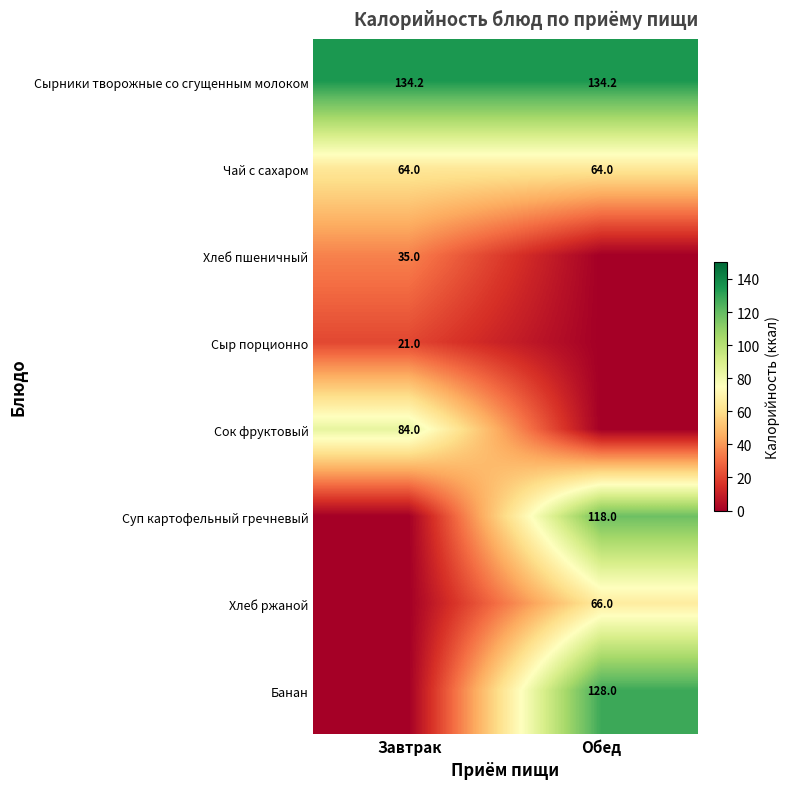

The value of Банан at Обед is 128.0. True or false?

True